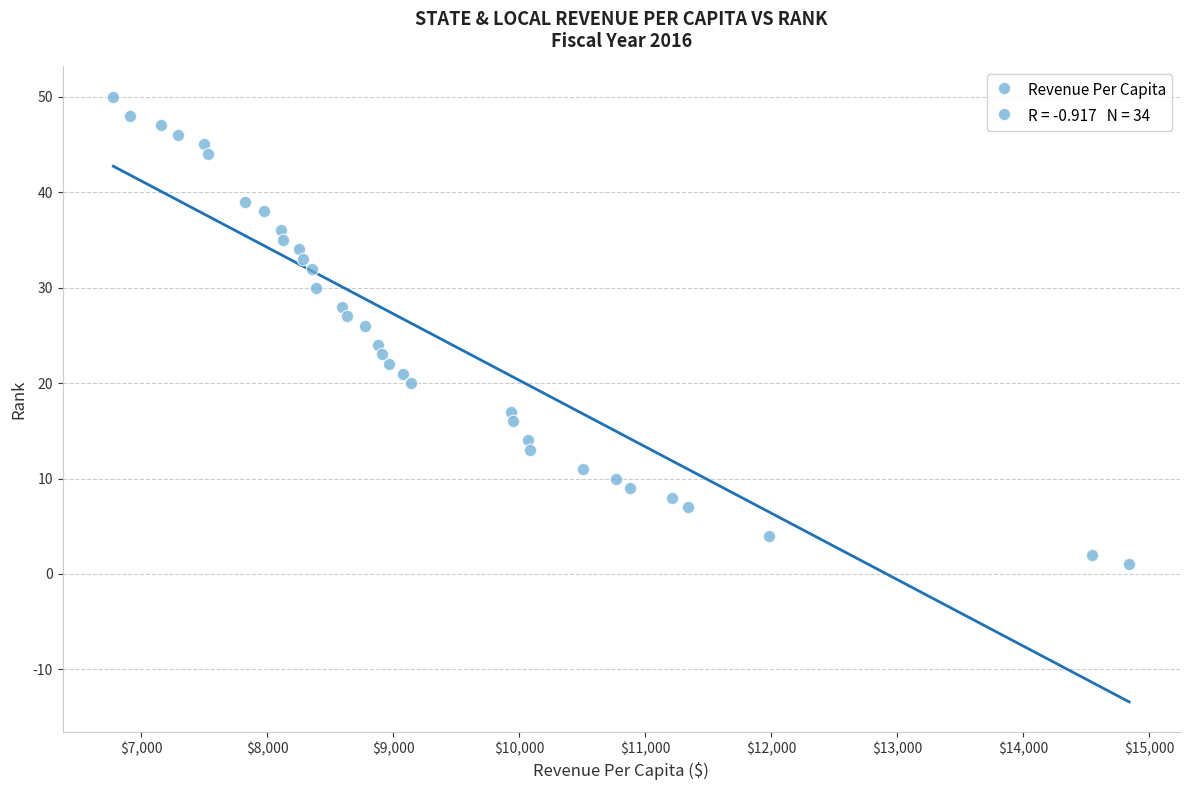

What is the range of Y values (max minus min)?

49